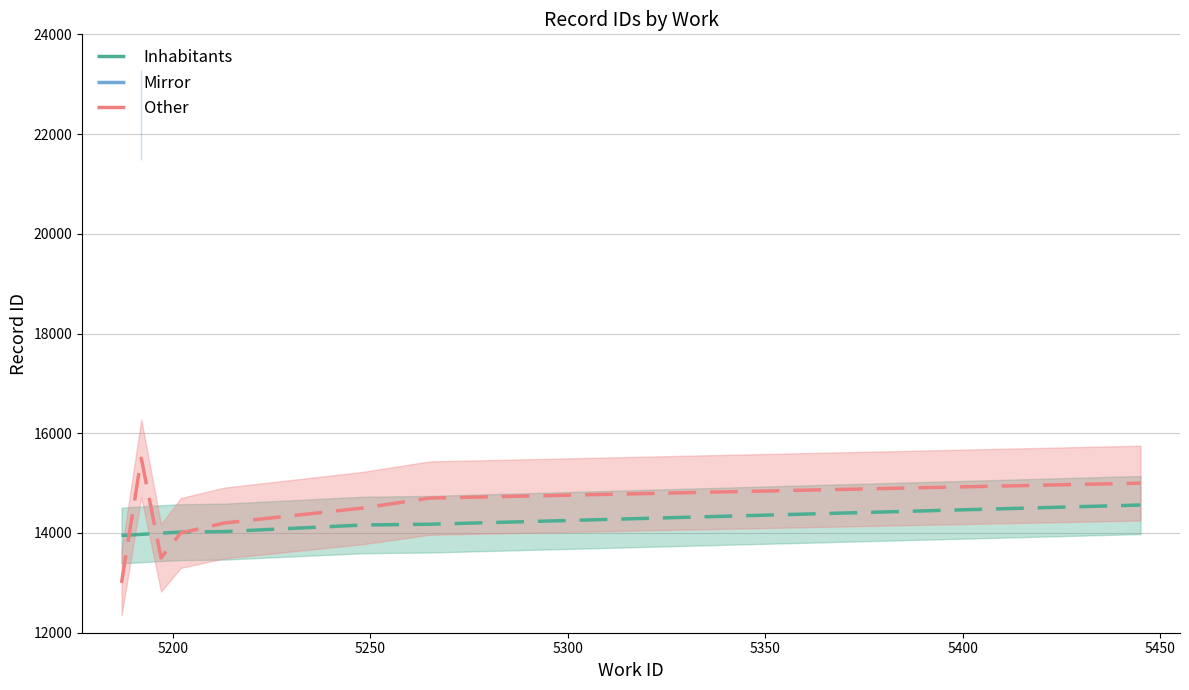

What is the label of the 1st point from the left?

5187